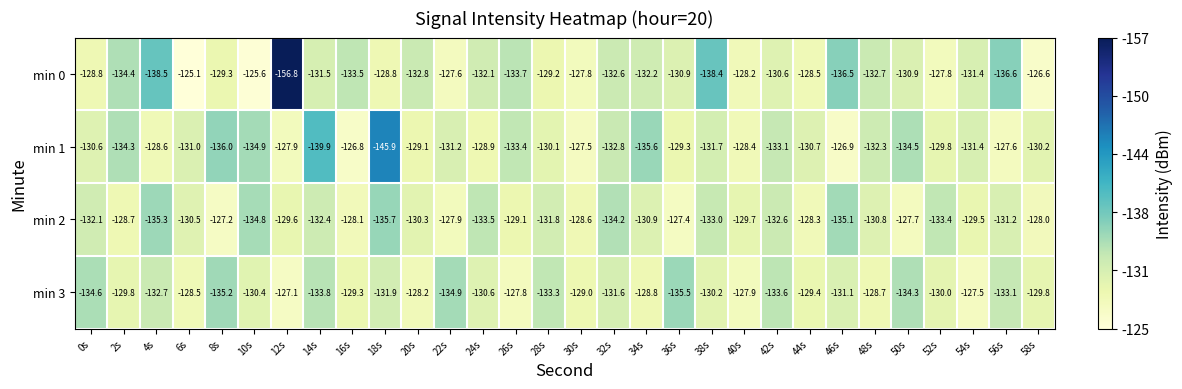

Count the number of categories in the chart.

30